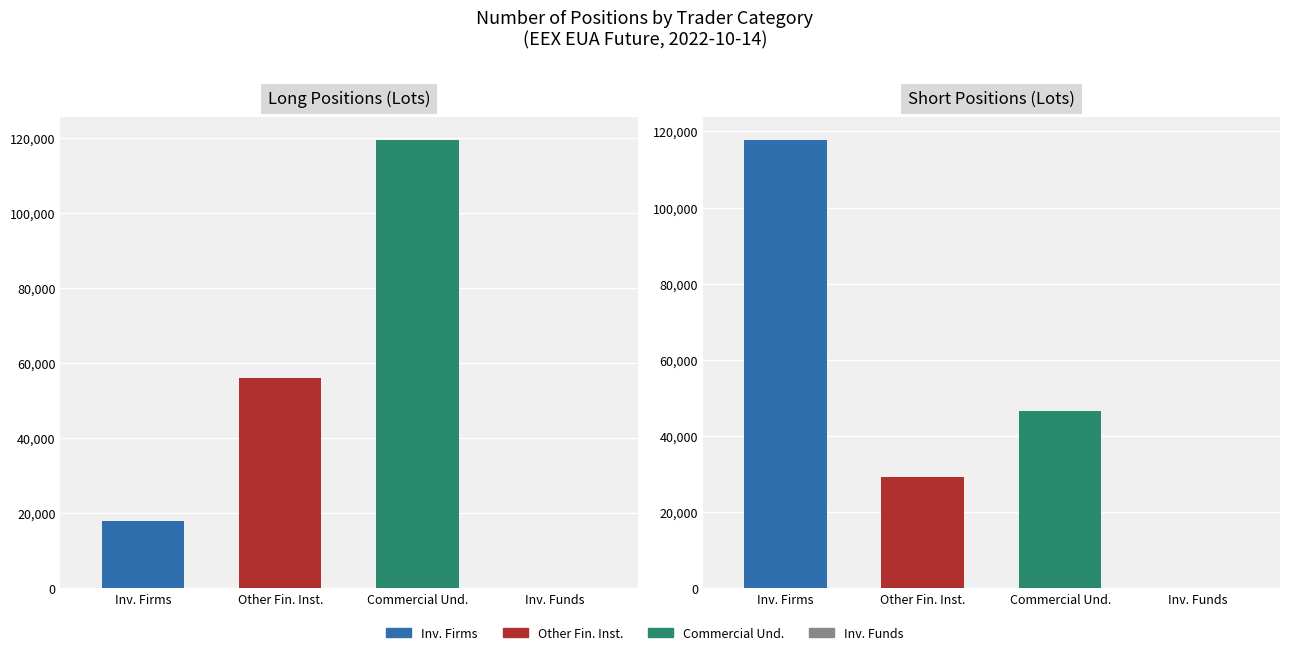

Reading left to right, list all the values displayed in this chart.

Long: Investment Firms or credit institutions=17838	Other Financial Institutions=55947	Commercial Undertakings=119539	Investment Funds=0
Short: Investment Firms or credit institutions=117769	Other Financial Institutions=29125	Commercial Undertakings=46594	Investment Funds=0